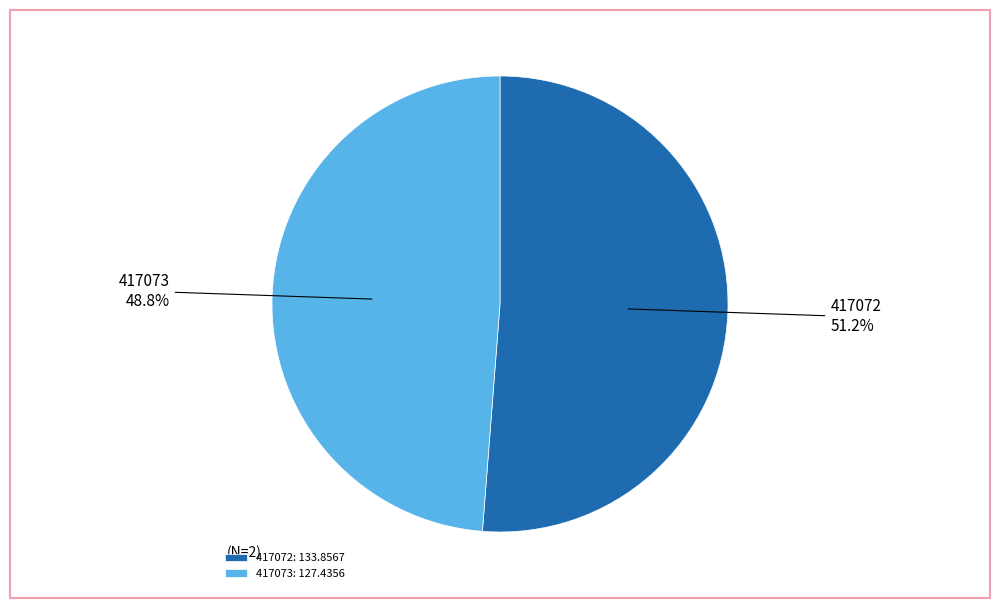

To the nearest percent, what percentage of the pie is 417073?

49%